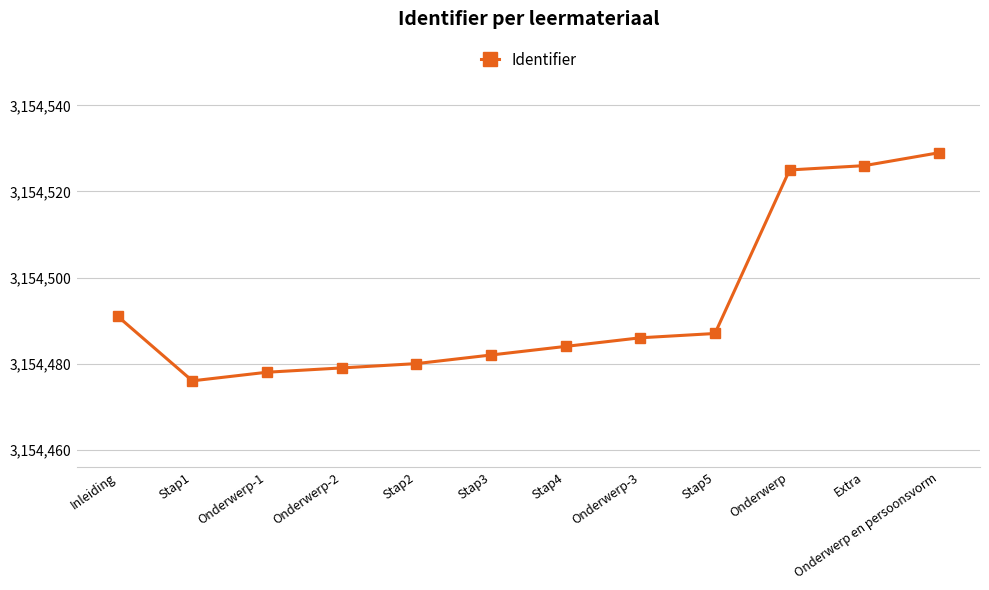

List the labels in order of value, smallest first.

Stap1, Onderwerp-1, Onderwerp-2, Stap2, Stap3, Stap4, Onderwerp-3, Stap5, Inleiding, Onderwerp, Extra, Onderwerp en persoonsvorm